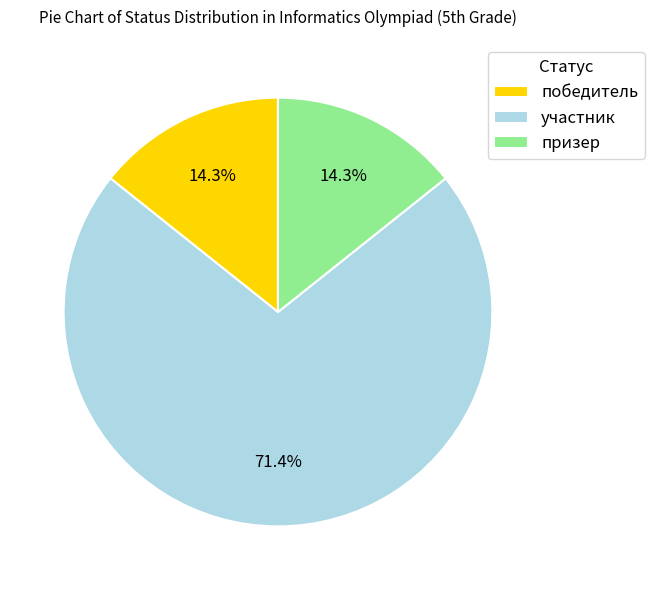

To the nearest percent, what is the combined percentage of победитель and призер?

29%